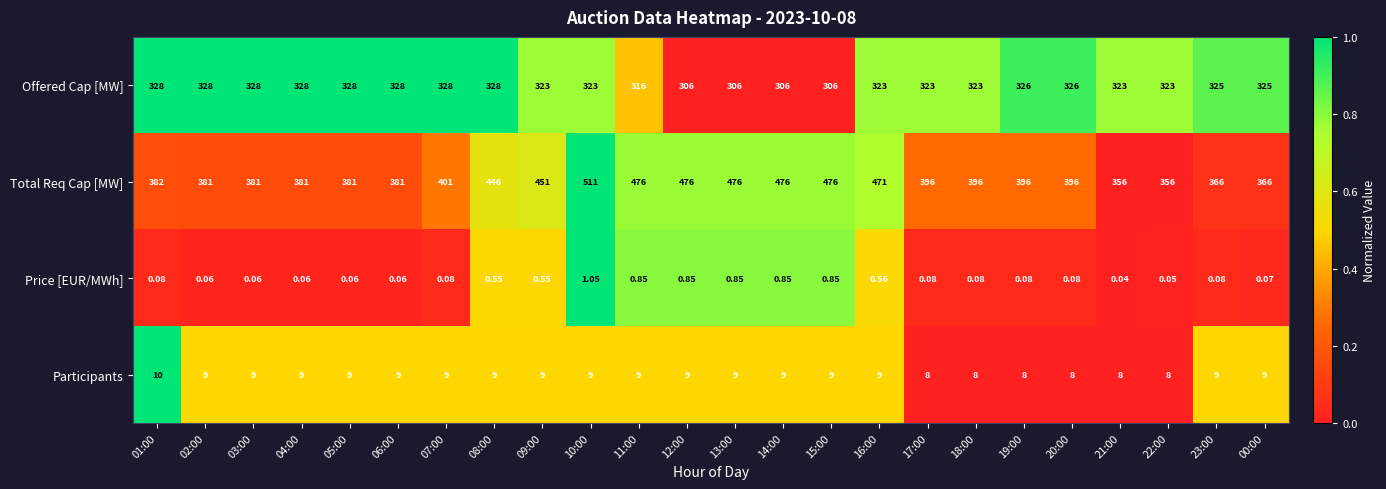

Rank the series at 08:00 from highest to lowest value.

Total Req Cap [MW], Offered Cap [MW], Participants, Price [EUR/MWh]